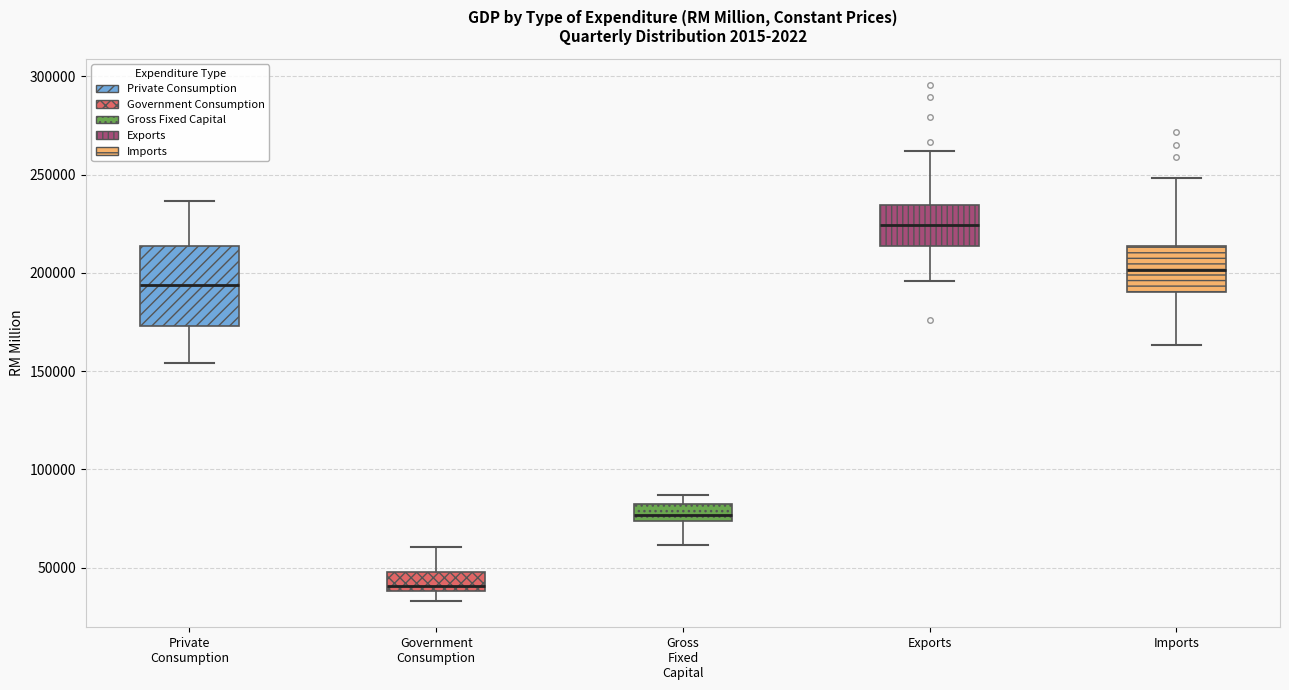

Comparing the boxes themselves (not the whiskers), which one is the tallest?

Private Consumption